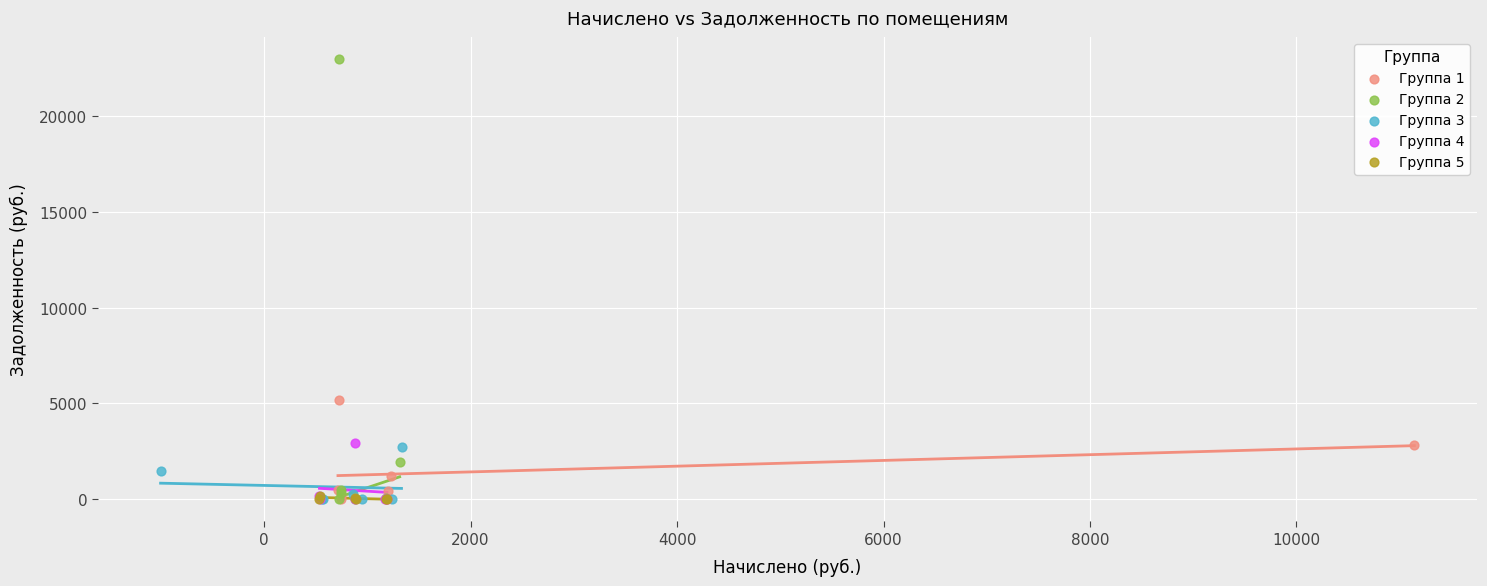

Which series contains the highest Y value?

Группа 2